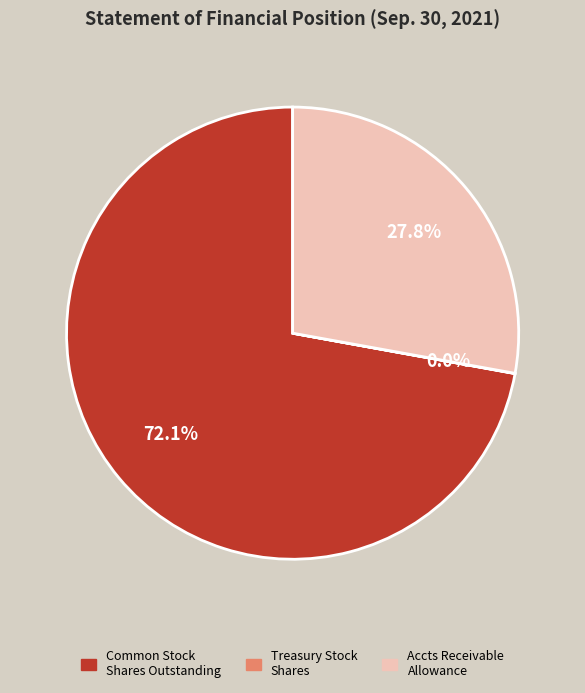

Is there any slice that represents more than half of the pie?

Yes